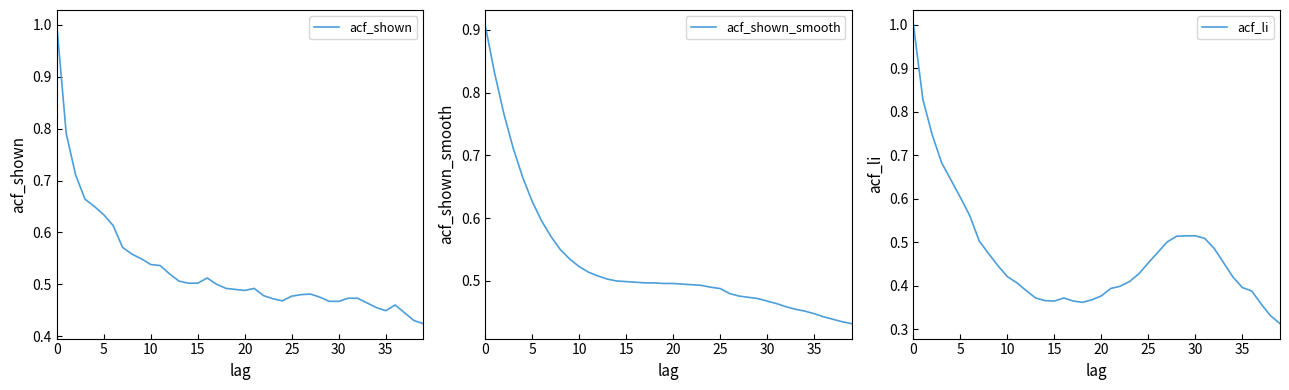

Is it true that acf_shown equals 1.0 at 0?

True